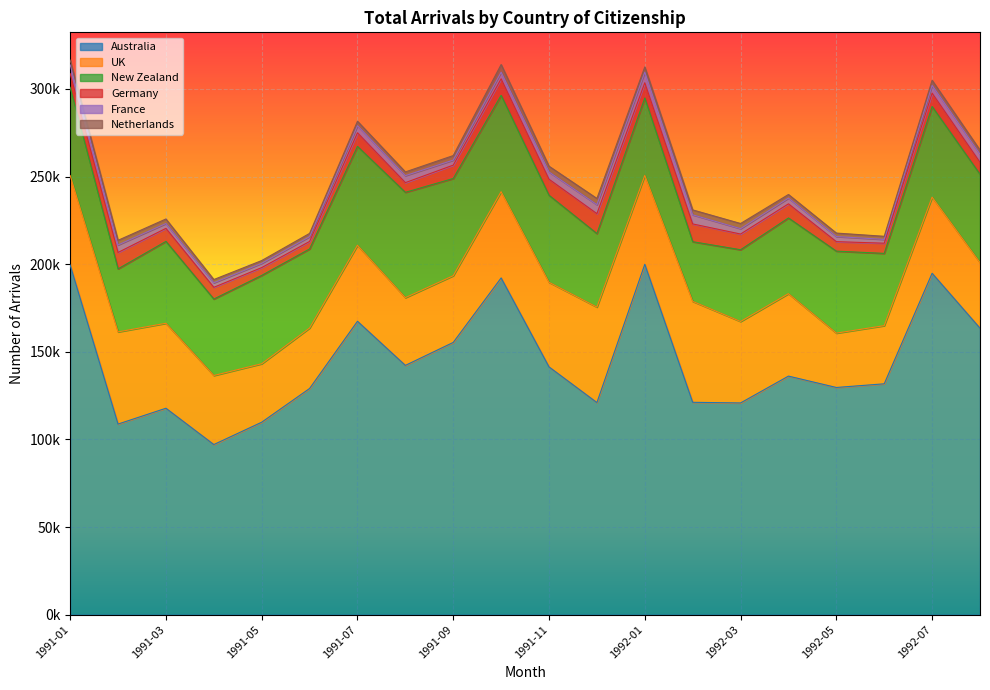

What is the total value across all series at 1991-01?

316500